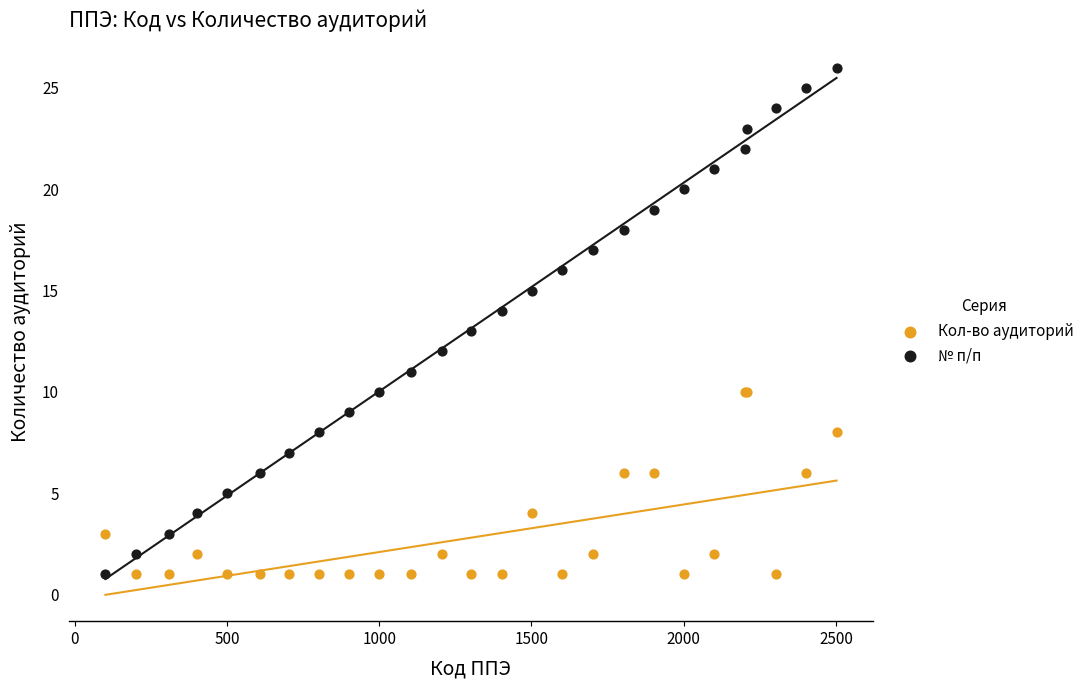

Which series has the widest spread of Y values?

№ п/п